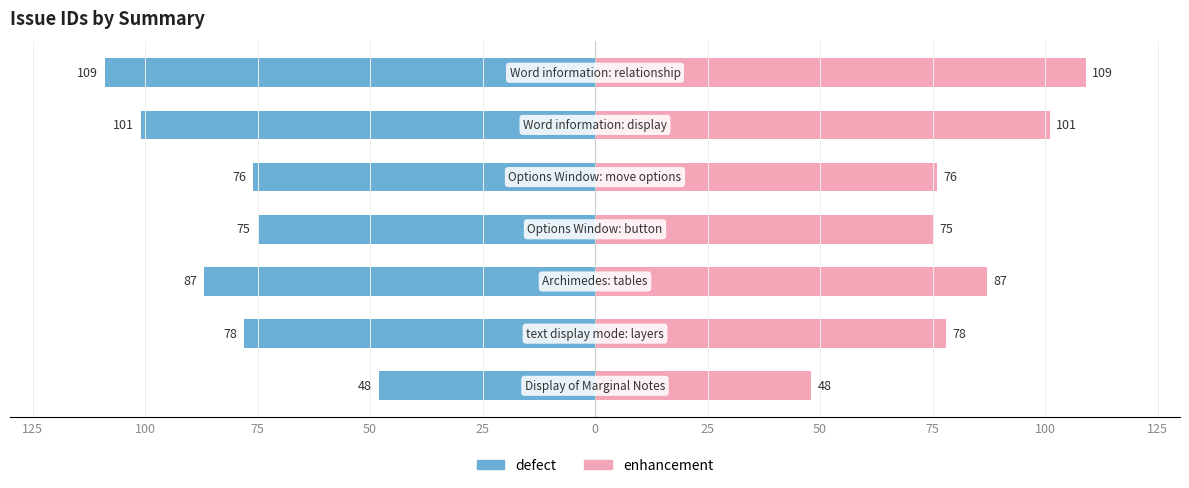

Rank the series by their maximum value, from lowest to highest.

defect, enhancement